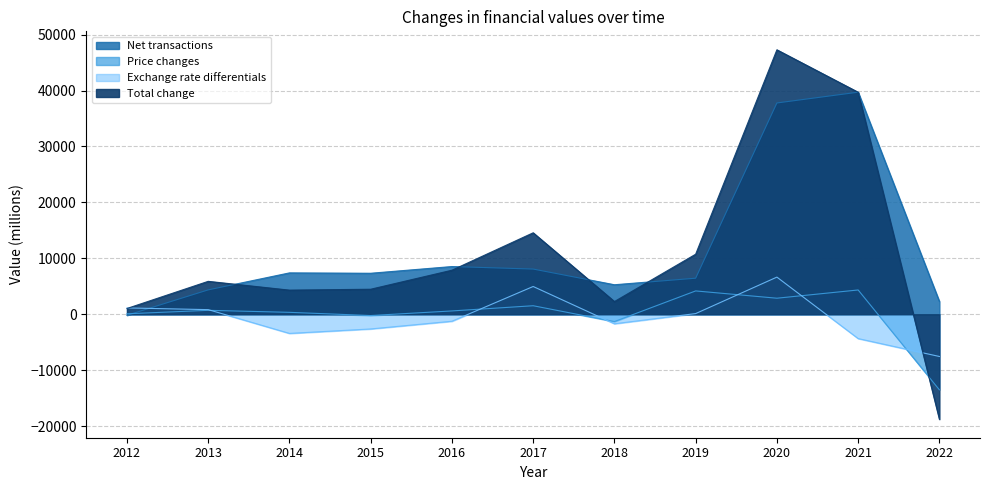

Reading left to right, list all the values displayed in this chart.

Net transactions: 2012=-179.7	2013=4357.0	2014=7395.5	2015=7329.6	2016=8528.9	2017=8080.2	2018=5274.8	2019=6444.8	2020=37776.5	2021=39703.6	2022=2291.0
Price changes: 2012=82.0	2013=703.1	2014=341.4	2015=-228.5	2016=591.7	2017=1522.0	2018=-1305.4	2019=4170.2	2020=2866.3	2021=4341.3	2022=-13513.0
Exchange rate differentials: 2012=1128.1	2013=824.1	2014=-3425.5	2015=-2627.5	2016=-1248.6	2017=4962.5	2018=-1701.4	2019=119.8	2020=6640.1	2021=-4349.5	2022=-7552.0
Total change: 2012=1030.4	2013=5884.2	2014=4311.4	2015=4473.6	2016=7872.0	2017=14564.7	2018=2268.0	2019=10734.8	2020=47282.9	2021=39695.4	2022=-18775.0